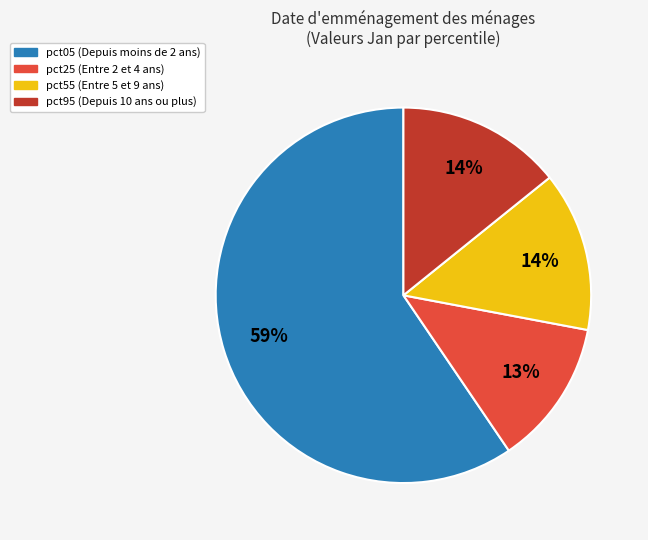

Is there a majority slice in this chart?

Yes